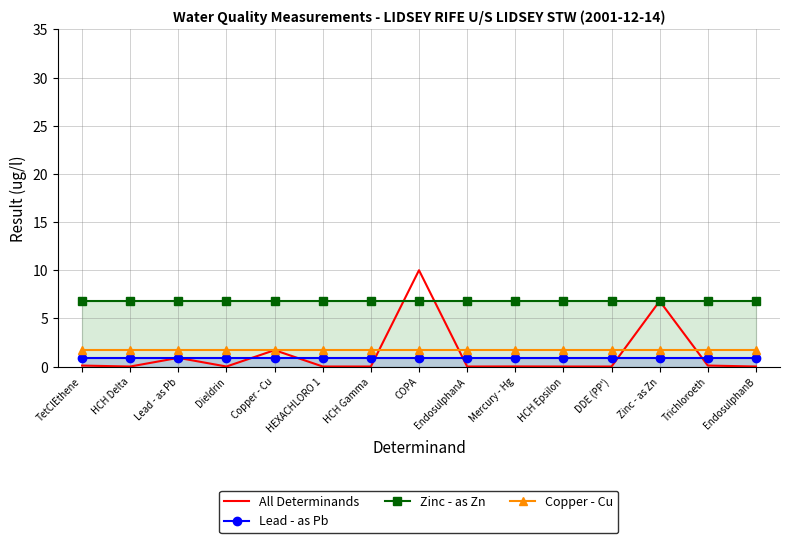

How many lines are shown in the chart?

4